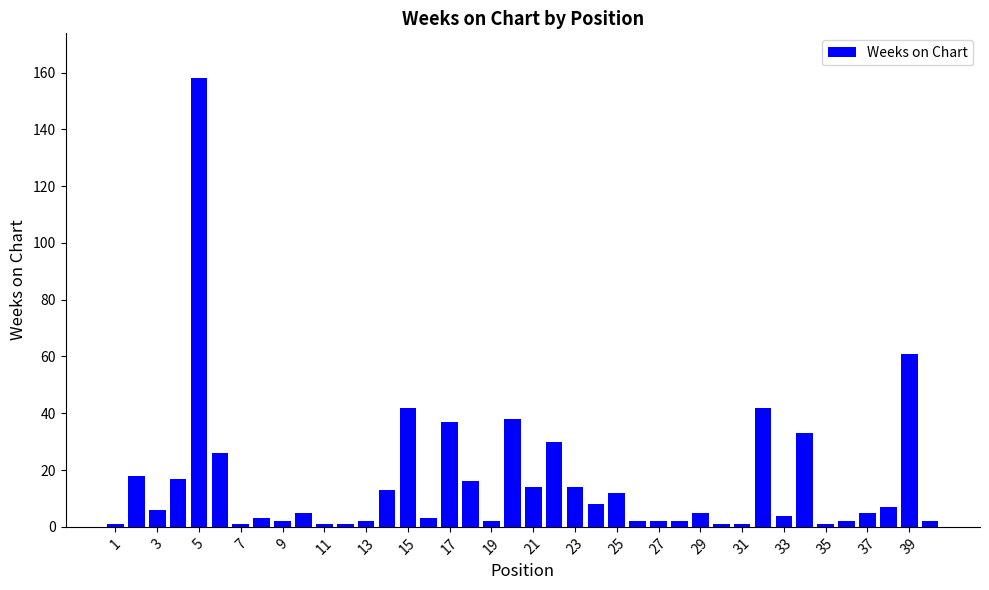

Reading left to right, transcribe all the data shown in this chart.

1	18	6	17	158	26	1	3	2	5	1	1	2	13	42	3	37	16	2	38	14	30	14	8	12	2	2	2	5	1	1	42	4	33	1	2	5	7	61	2